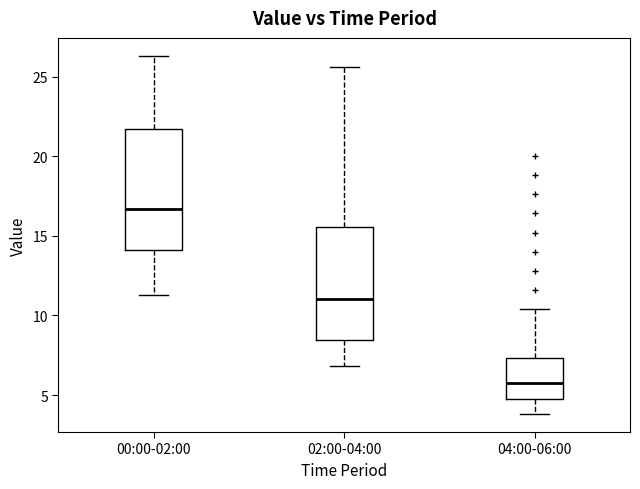

Which box is the tallest, from its lower edge to its upper edge?

00:00-02:00